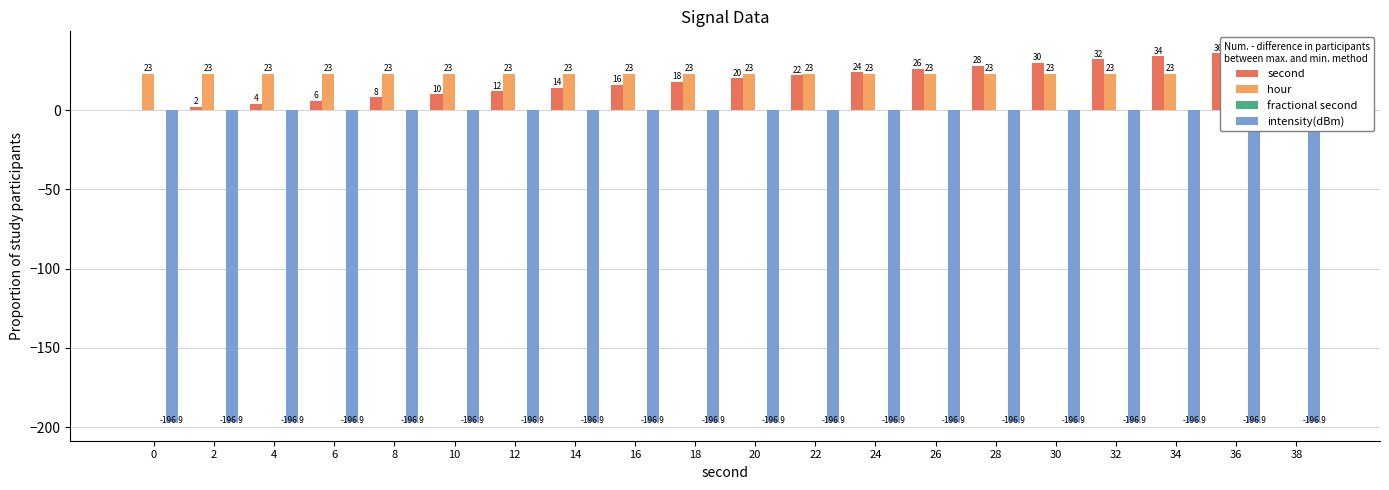

Reading left to right, transcribe all the data shown in this chart.

second: 0=0.0	2=2.0	4=4.0	6=6.0	8=8.0	10=10.0	12=12.0	14=14.0	16=16.0	18=18.0	20=20.0	22=22.0	24=24.0	26=26.0	28=28.0	30=30.0	32=32.0	34=34.0	36=36.0	38=38.0
hour: 0=23.0	2=23.0	4=23.0	6=23.0	8=23.0	10=23.0	12=23.0	14=23.0	16=23.0	18=23.0	20=23.0	22=23.0	24=23.0	26=23.0	28=23.0	30=23.0	32=23.0	34=23.0	36=23.0	38=23.0
fractional second: 0=0.0	2=0.0	4=0.0	6=0.0	8=0.0	10=0.0	12=0.0	14=0.0	16=0.0	18=0.0	20=0.0	22=0.0	24=0.0	26=0.0	28=0.0	30=0.0	32=0.0	34=0.0	36=0.0	38=0.0
intensity(dBm): 0=-196.9	2=-196.9	4=-196.9	6=-196.9	8=-196.9	10=-196.9	12=-196.9	14=-196.9	16=-196.9	18=-196.9	20=-196.9	22=-196.9	24=-196.9	26=-196.9	28=-196.9	30=-196.9	32=-196.9	34=-196.9	36=-196.9	38=-196.9